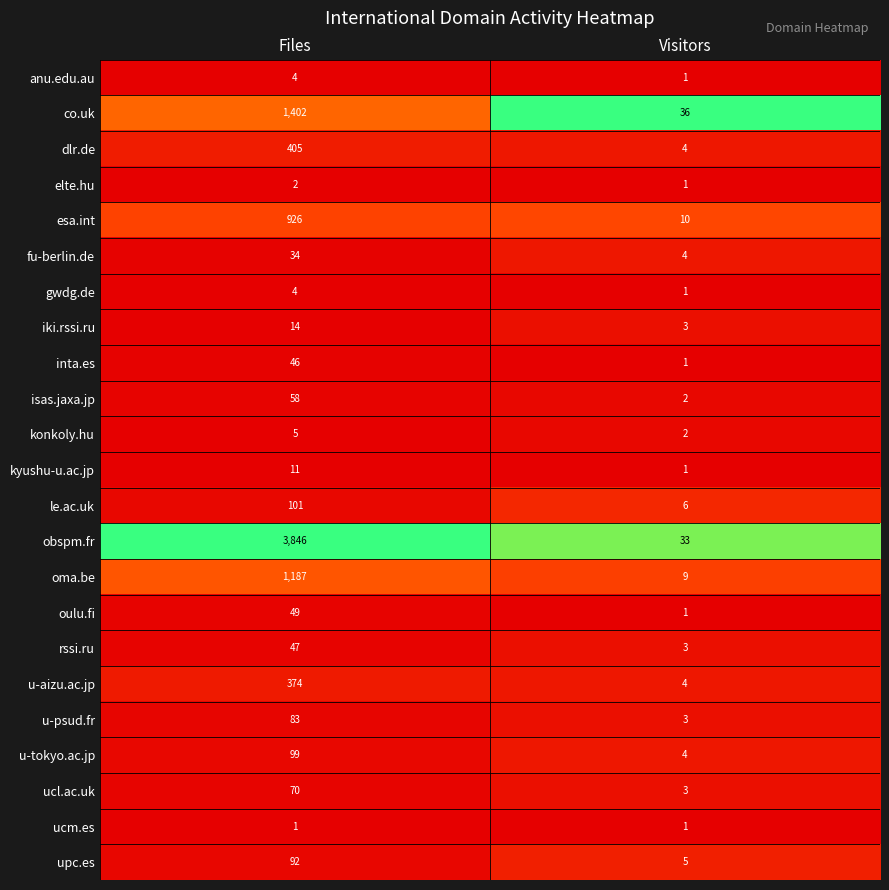

The value of oulu.fi at Files is 32. True or false?

False